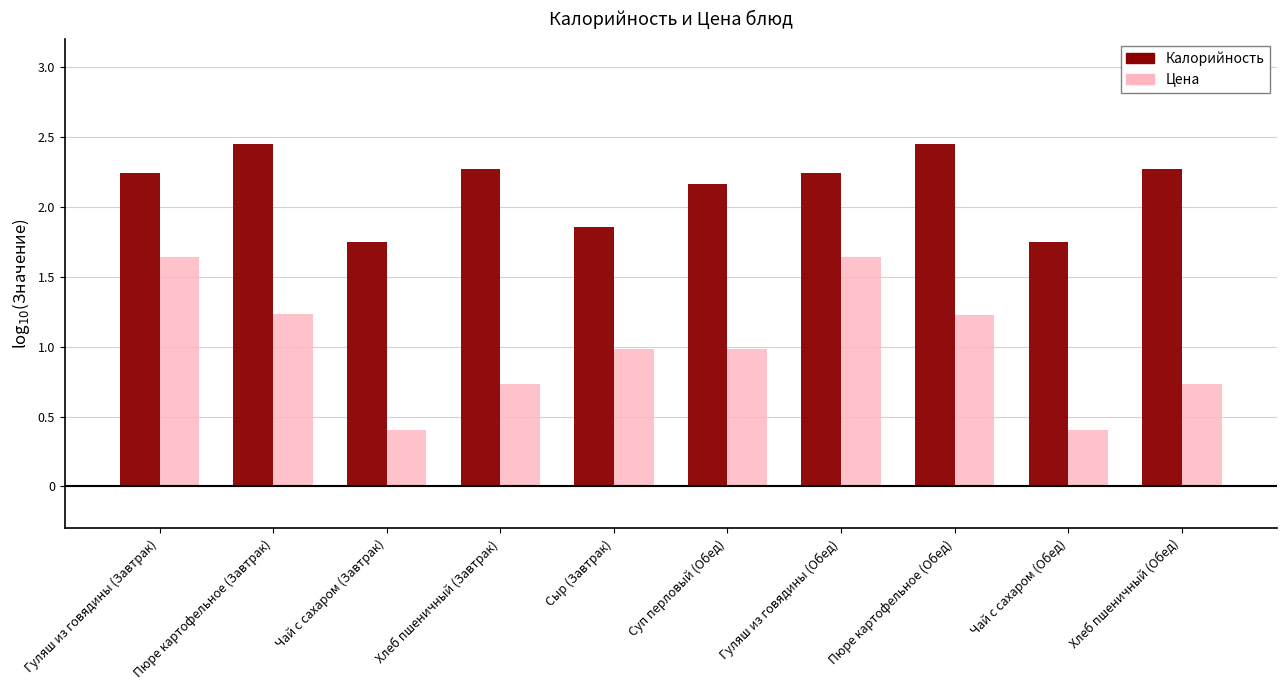

What is the minimum value for Цена?

0.4